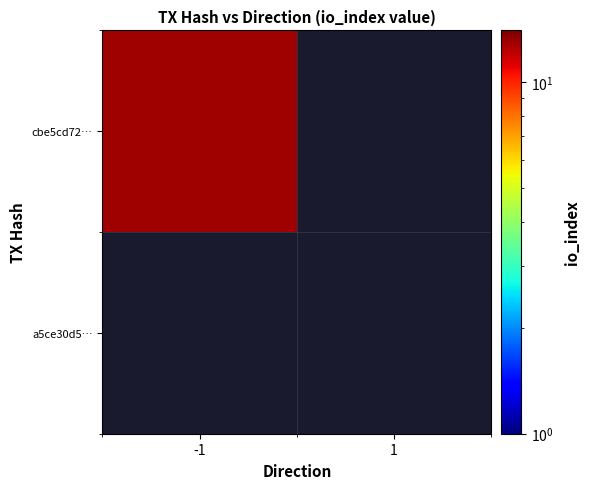

At 1, list the series in order from largest to smallest.

cbe5cd72…, a5ce30d5…